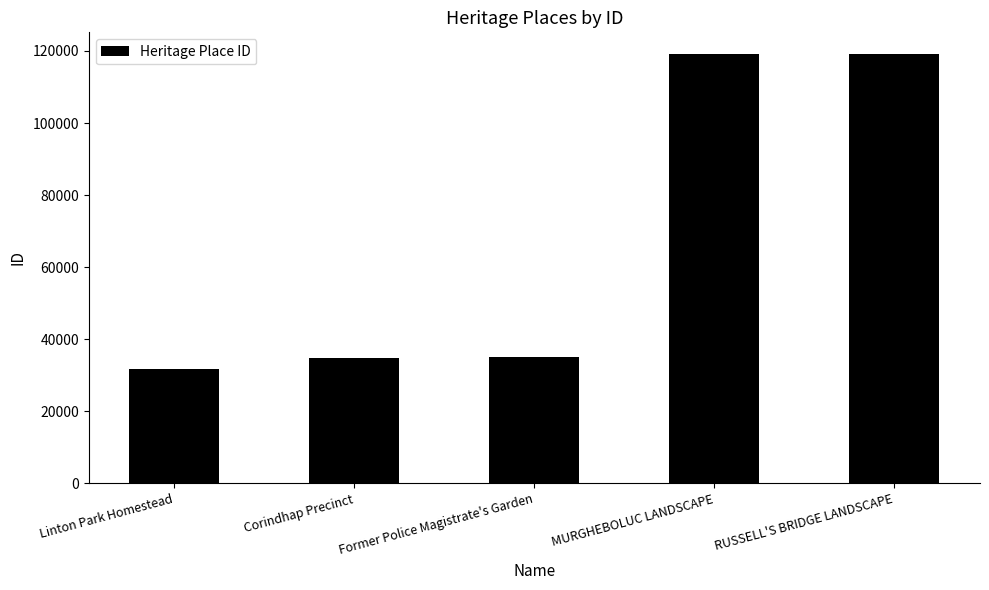

Which has a higher value, MURGHEBOLUC LANDSCAPE or Corindhap Precinct?

MURGHEBOLUC LANDSCAPE